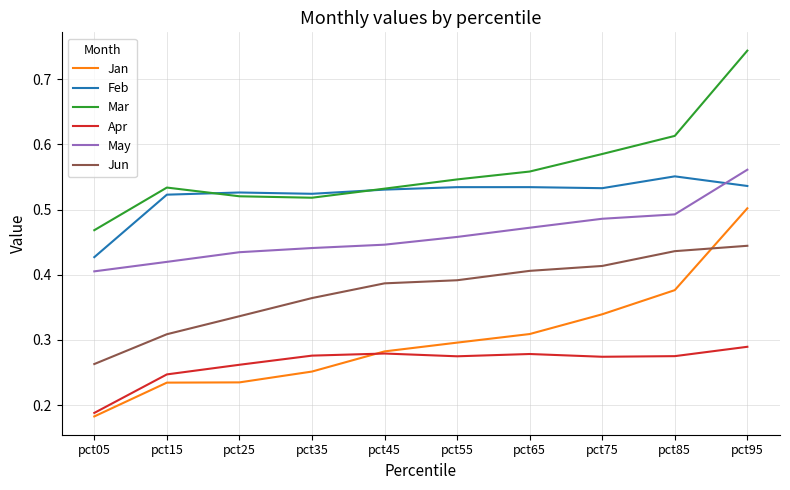

How many Jan values are between 0 and 1?

10